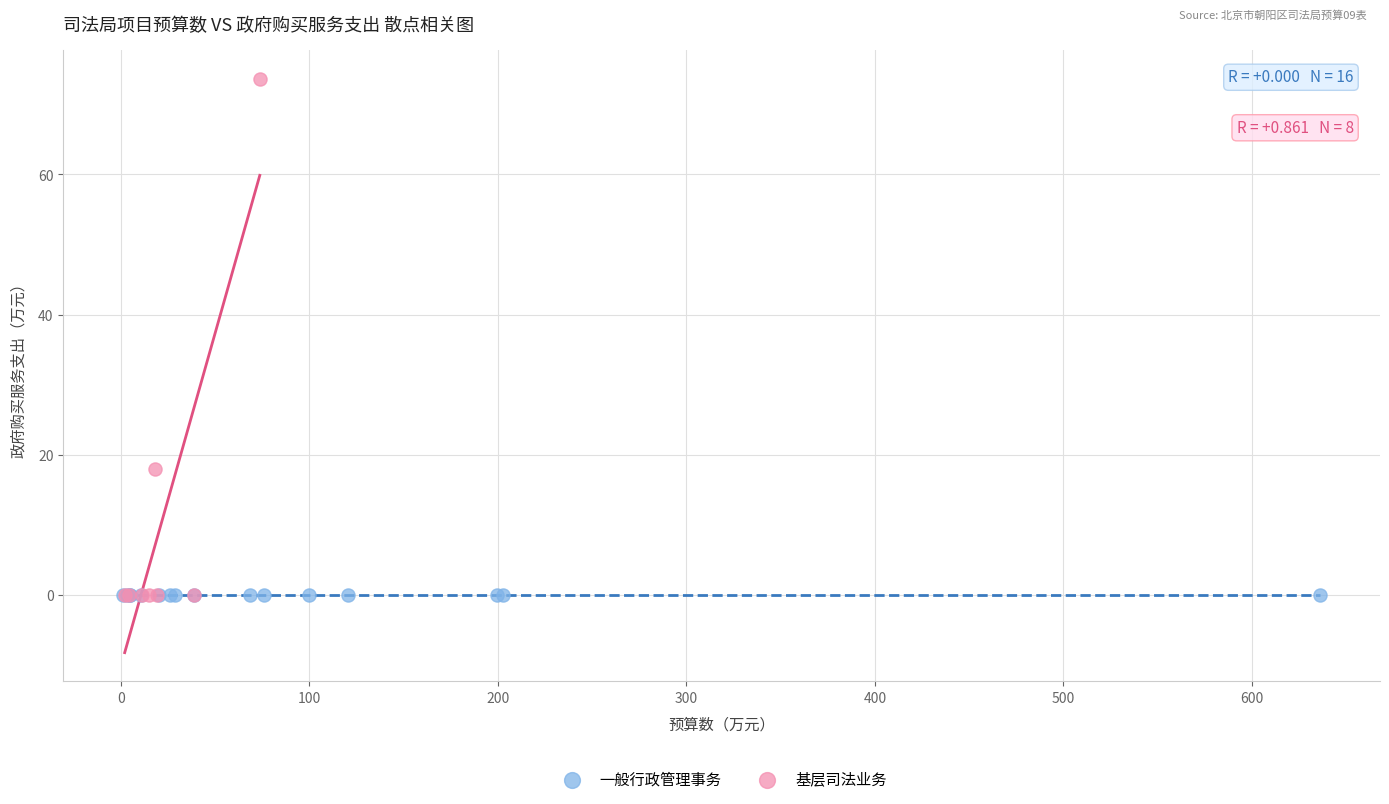

Which series contains the highest Y value?

基层司法业务